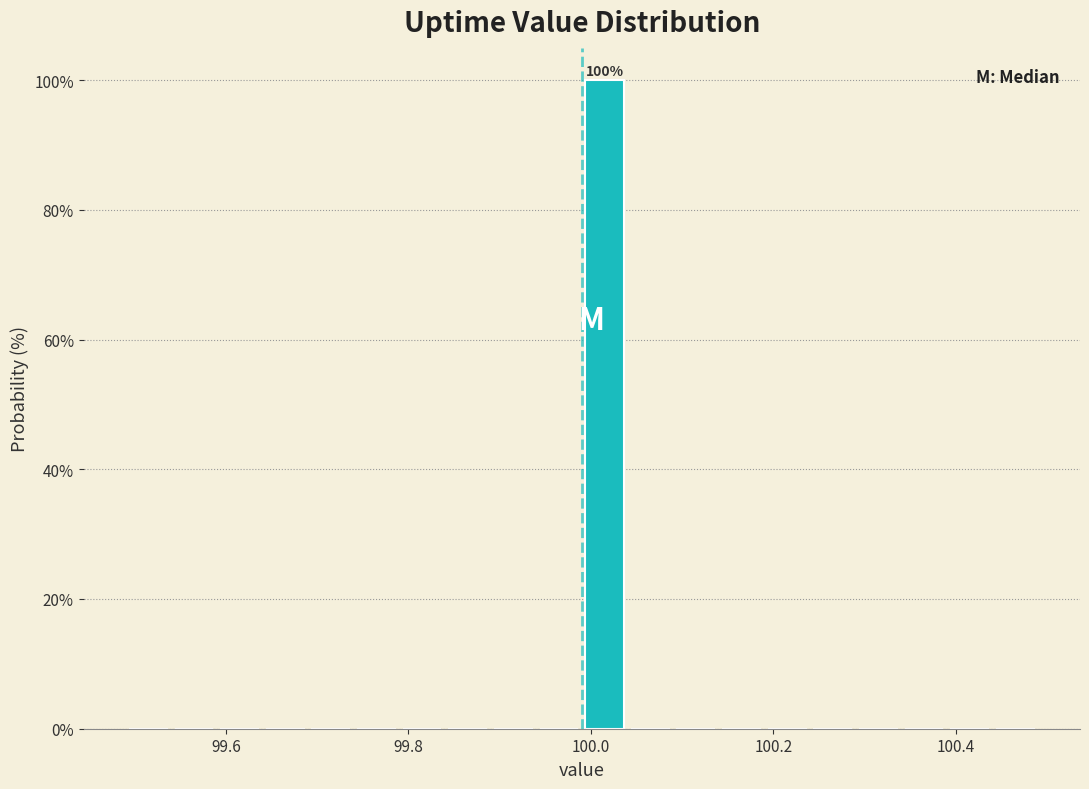

Read against the x-axis, roughly where is the centre of the tallest bar?

100.02